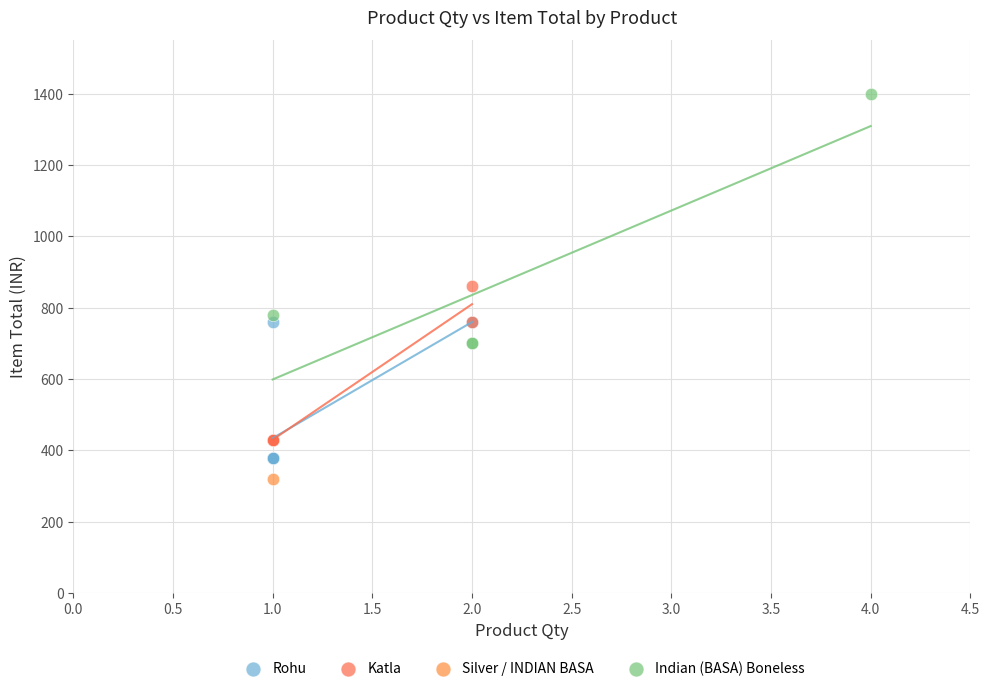

What are all the series names shown in the legend?

Rohu, Katla, Silver / INDIAN BASA, Indian (BASA) Boneless